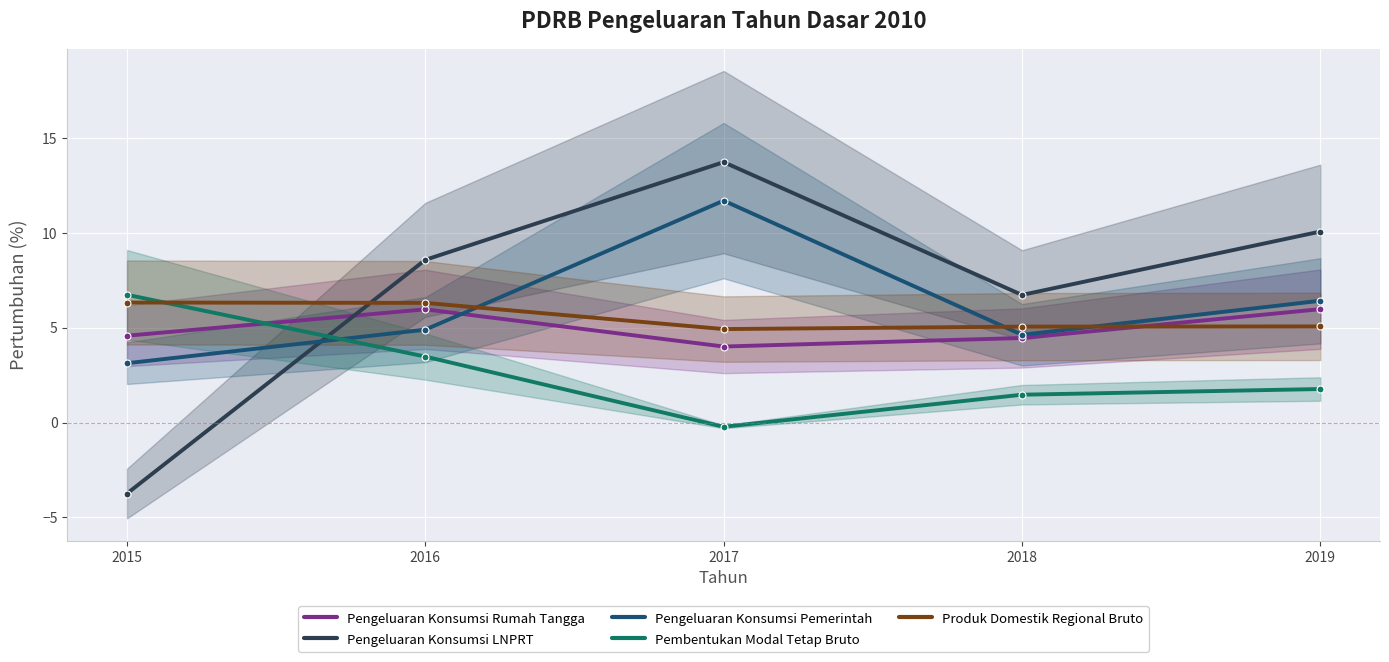

What is the spread (max minus min) of values at 2016?

5.1